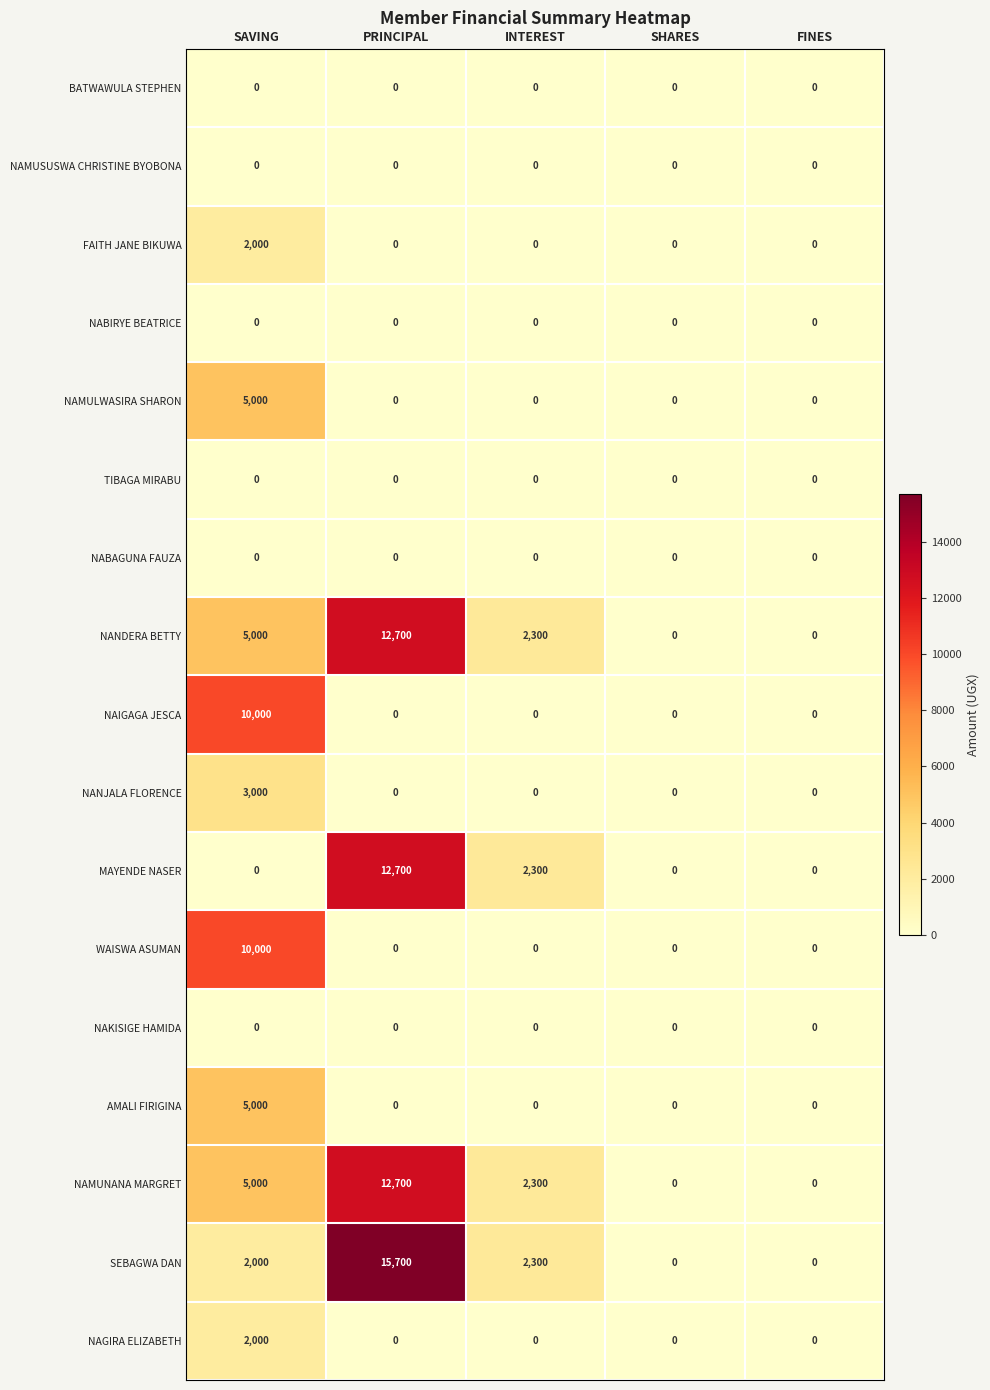

What is the sum of all FAITH JANE BIKUWA values?

2000